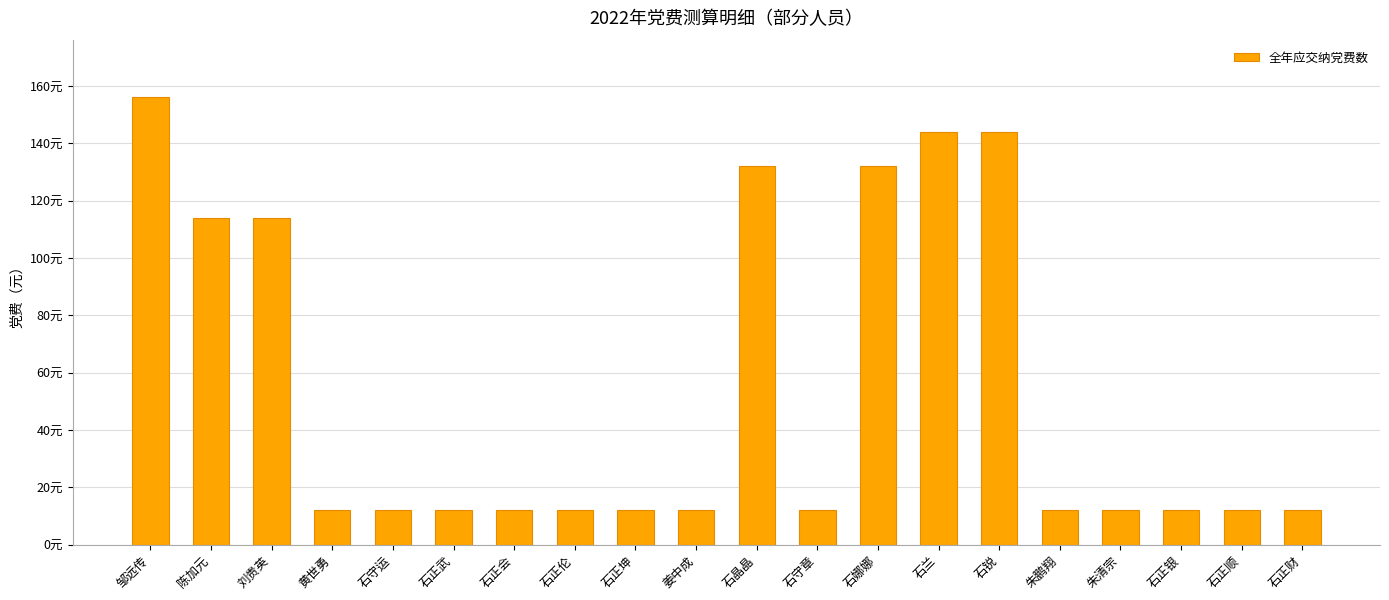

Are the bars horizontal?

No